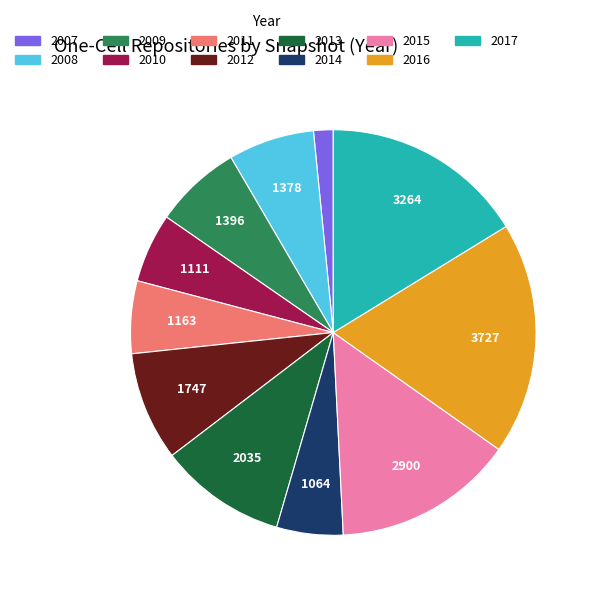

Does any single category account for the majority?

No